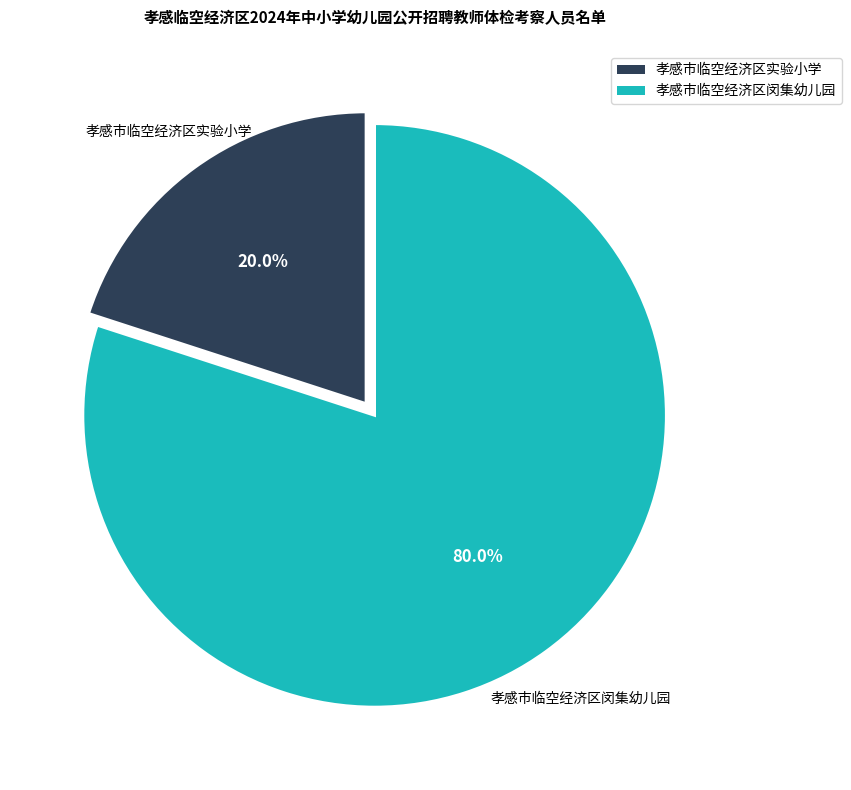

To the nearest percent, what is the difference between the 孝感市临空经济区实验小学 and 孝感市临空经济区闵集幼儿园 slice percentages?

60%